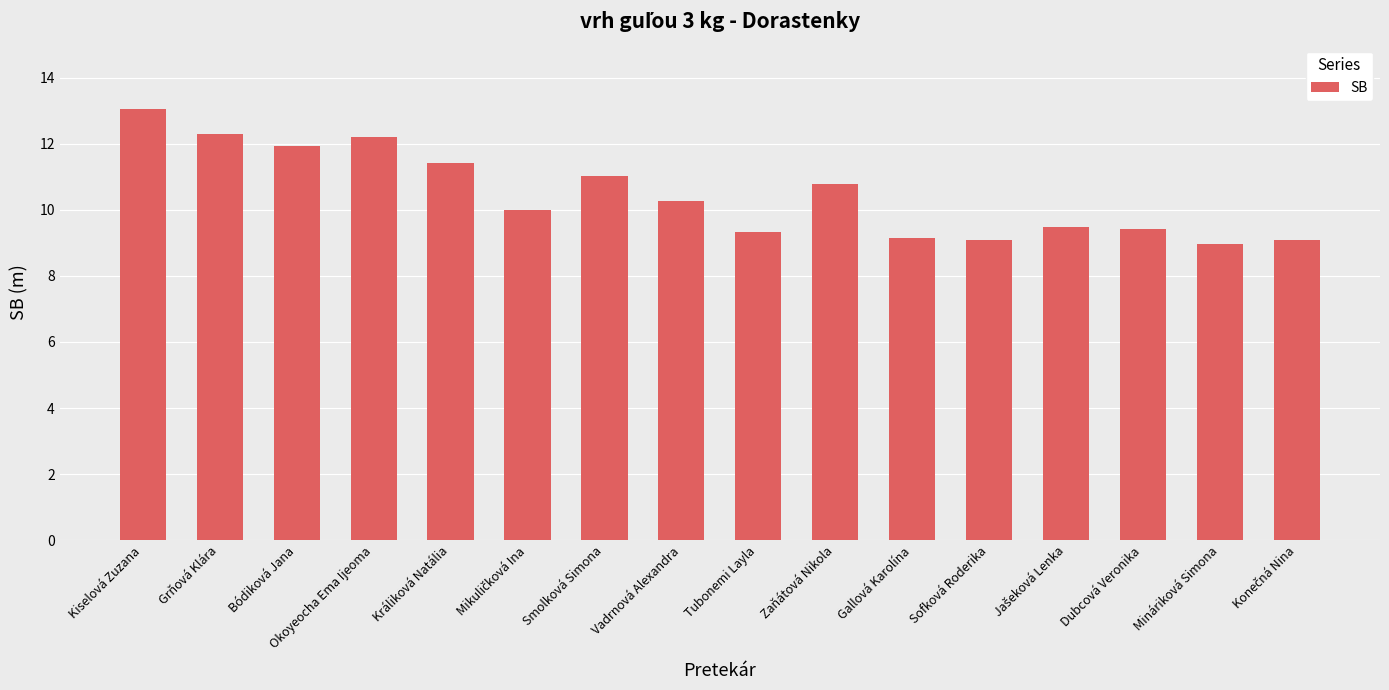

What is the value of the 13th bar from the left?

9.5